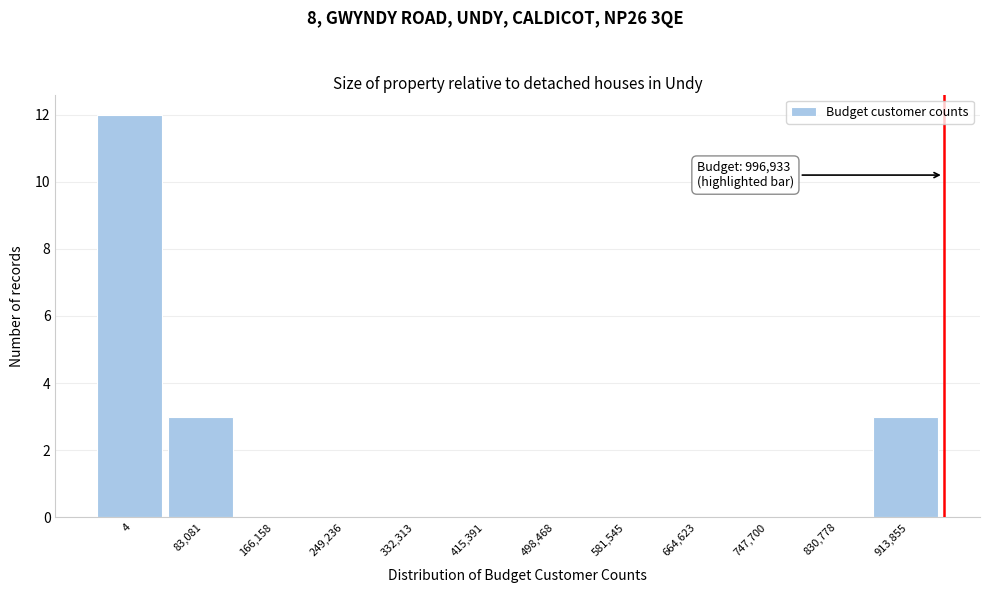

Reading right to left, list all the values displayed in this chart.

913,855=3	830,778=0	747,700=0	664,623=0	581,545=0	498,468=0	415,391=0	332,313=0	249,236=0	166,158=0	83,081=3	4=12